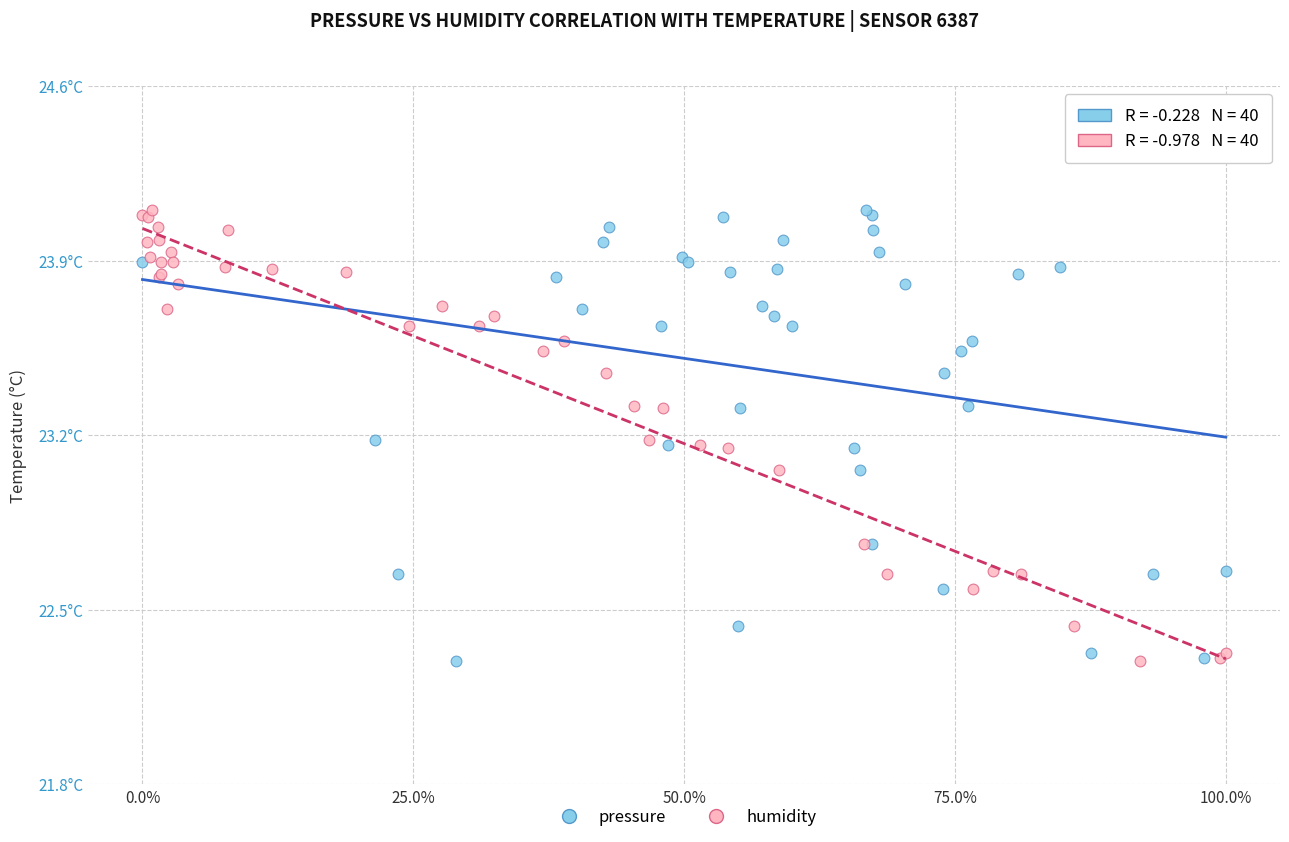

What are all the series names shown in the legend?

pressure, humidity